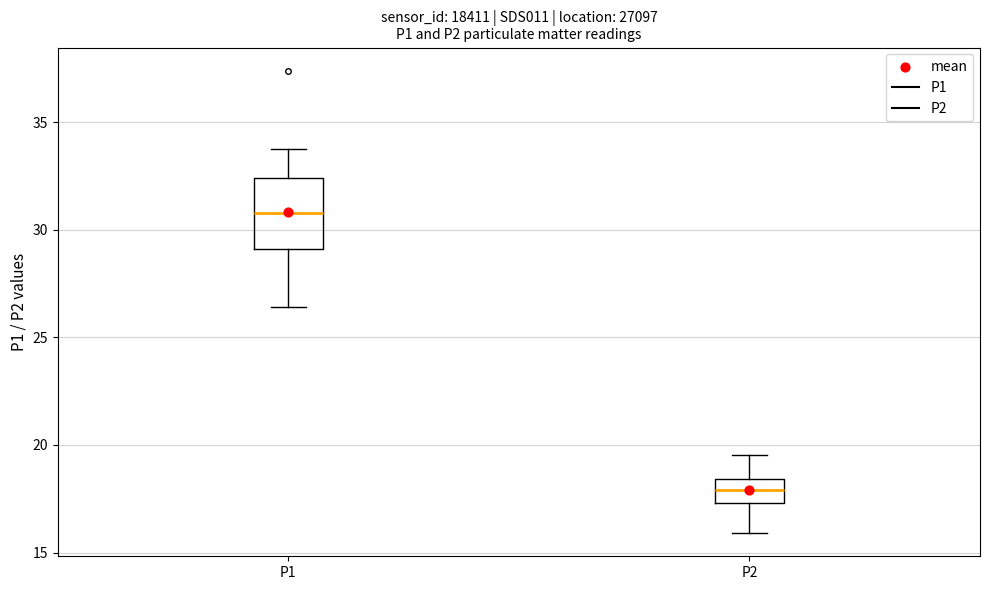

Where does the lower whisker of the box for P1 end on the y-axis? The values are not printed on the chart, so give them approximately, as read against the axis.

26.5